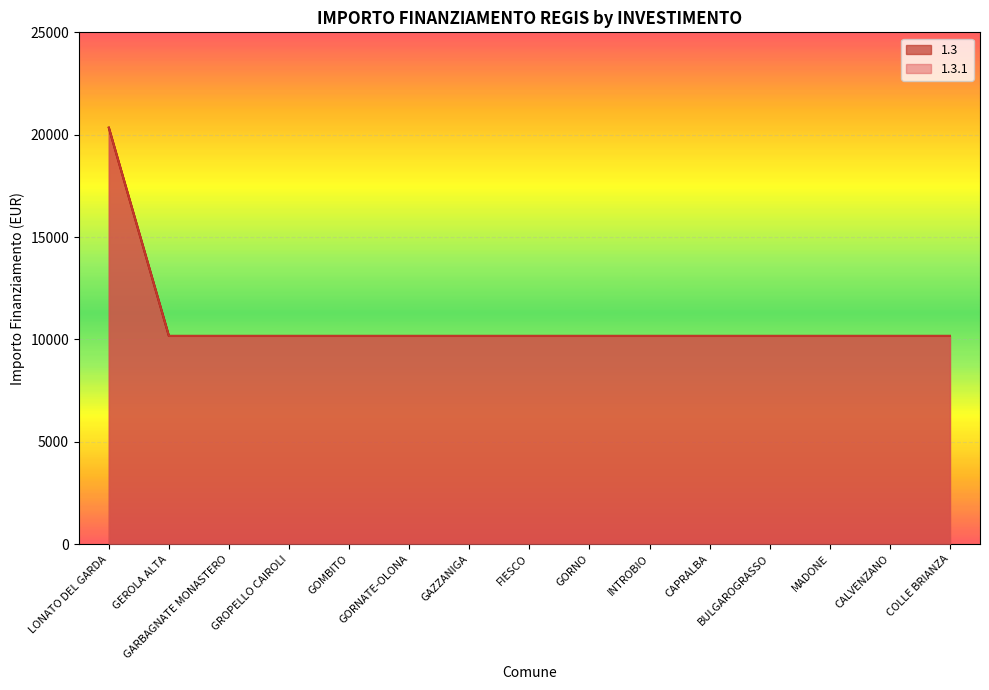

What is the average value of the 1.3.1 series?

10850